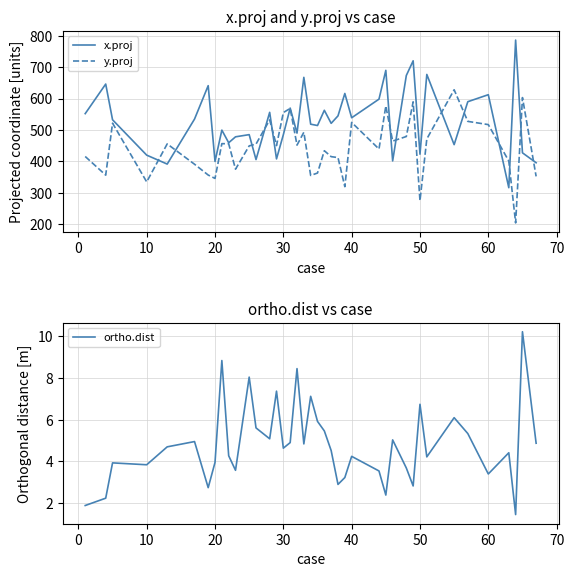

What is the lowest value of the x.proj series?

316.2